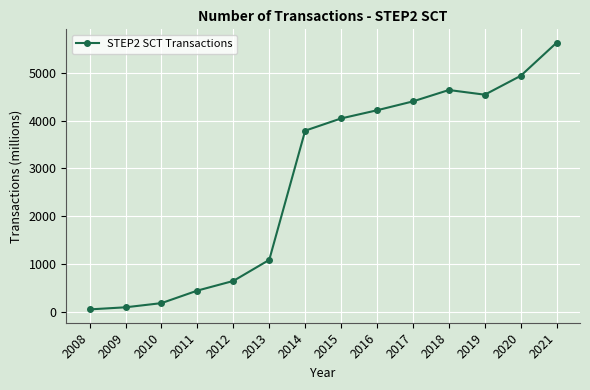

Reading right to left, what are all the values shown in this chart?

5635.3	4940.6	4545.0	4643.0	4404.7	4218.4	4047.5	3791.1	1083.0	641.4	439.4	176.6	89.0	45.1